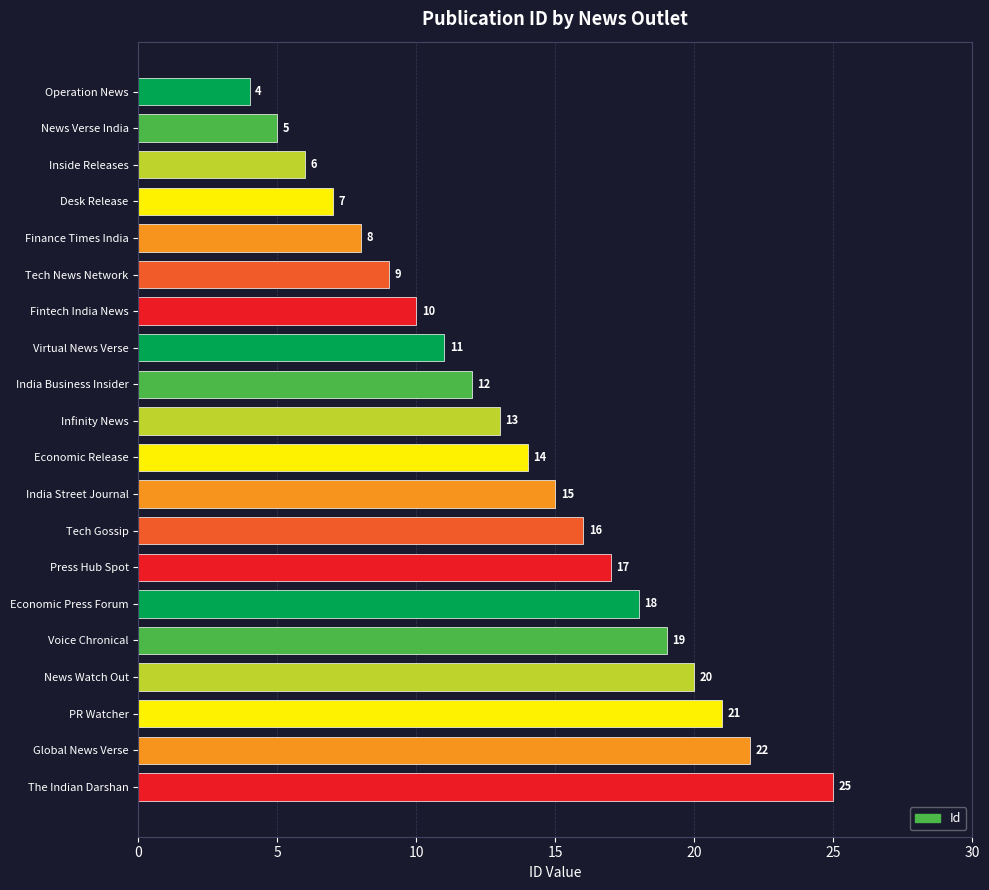

List the labels in order of value, smallest first.

Operation News, News Verse India, Inside Releases, Desk Release, Finance Times India, Tech News Network, Fintech India News, Virtual News Verse, India Business Insider, Infinity News, Economic Release, India Street Journal, Tech Gossip, Press Hub Spot, Economic Press Forum, Voice Chronical, News Watch Out, PR Watcher, Global News Verse, The Indian Darshan